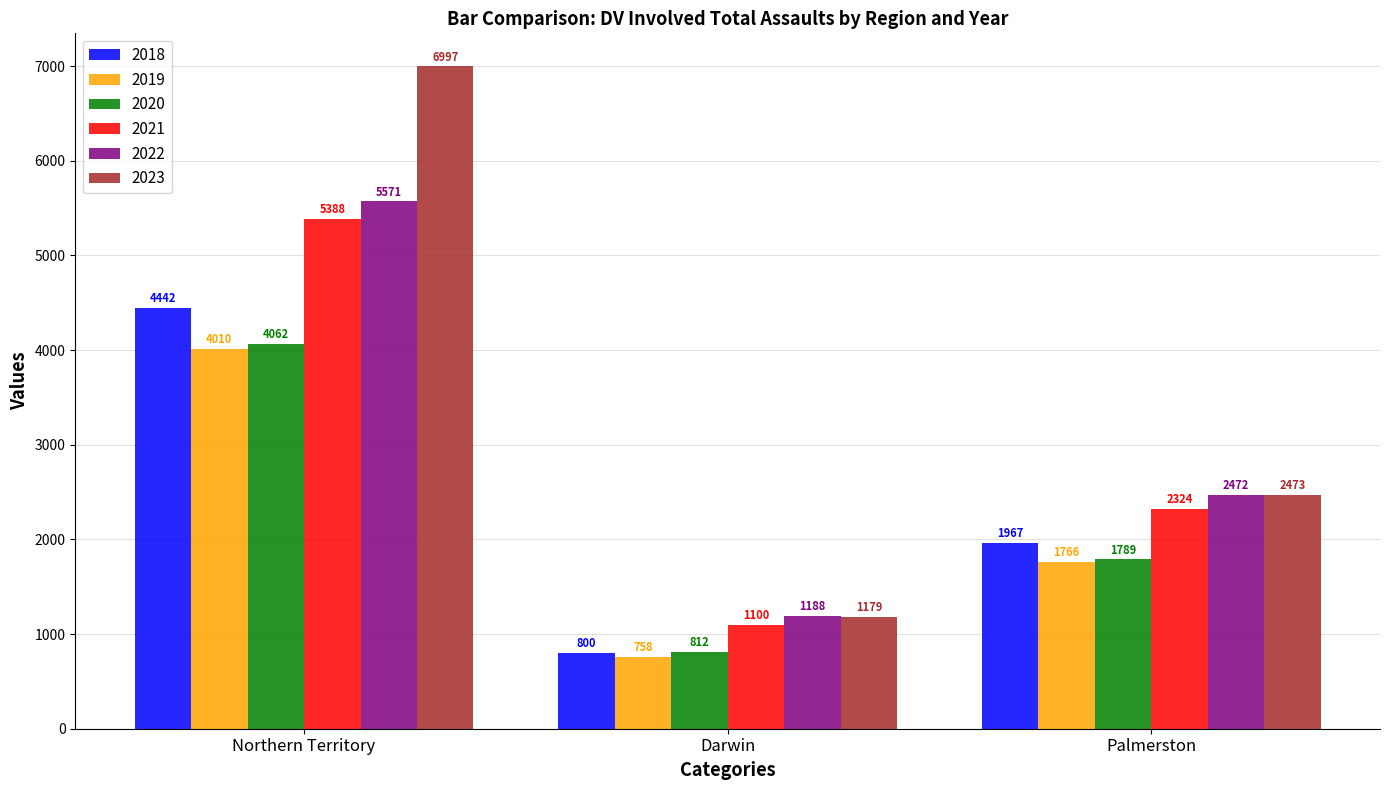

How many series are shown in this chart?

6